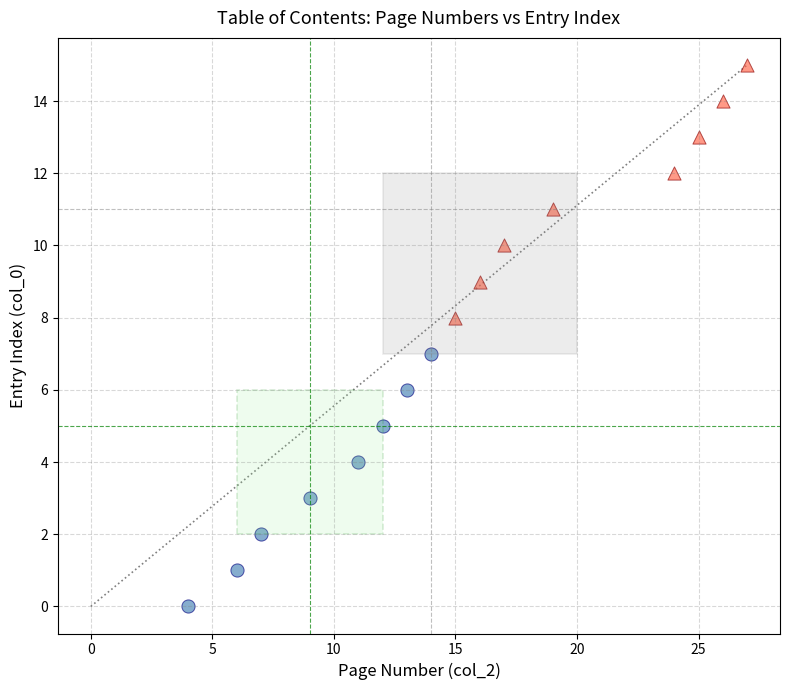

Which series contains the lowest Y value?

Group A (entries 1-8)